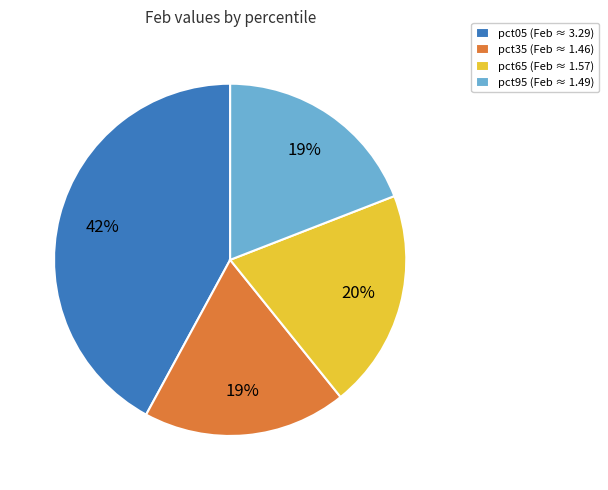

Is it true that pct05 (Feb ≈ 3.29) is 29% of the pie?

False